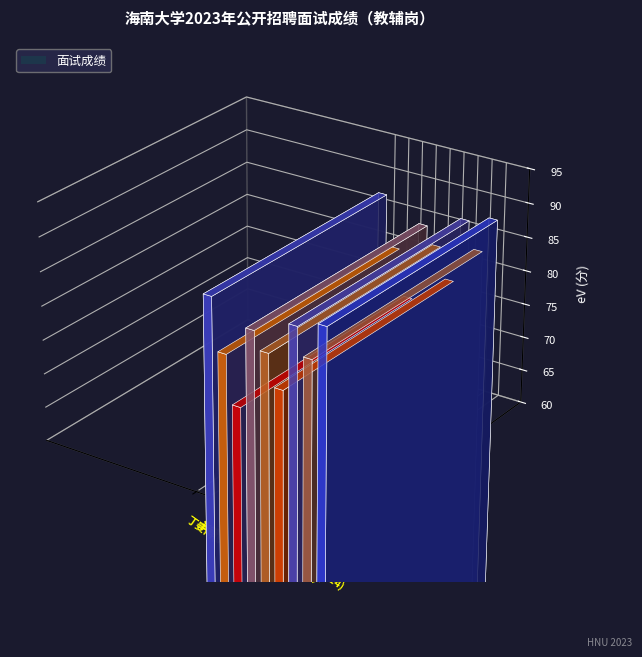

What is the label of the 2nd bar from the right?

王鑫(JF8)